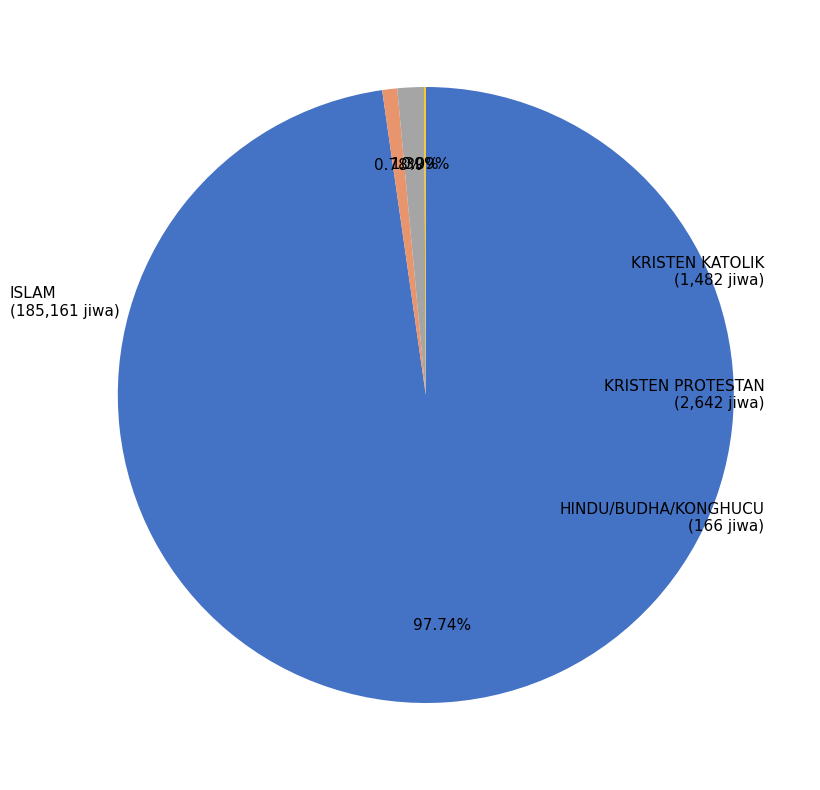

How many segments does this pie chart have?

4